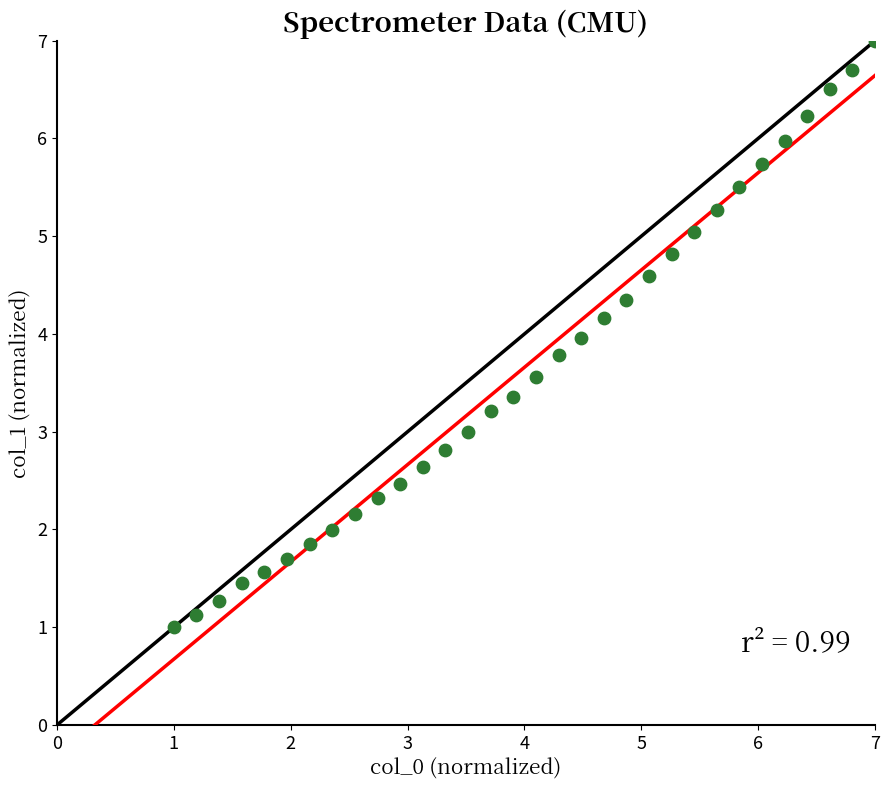

What is the range of Y values (max minus min)?

6.0